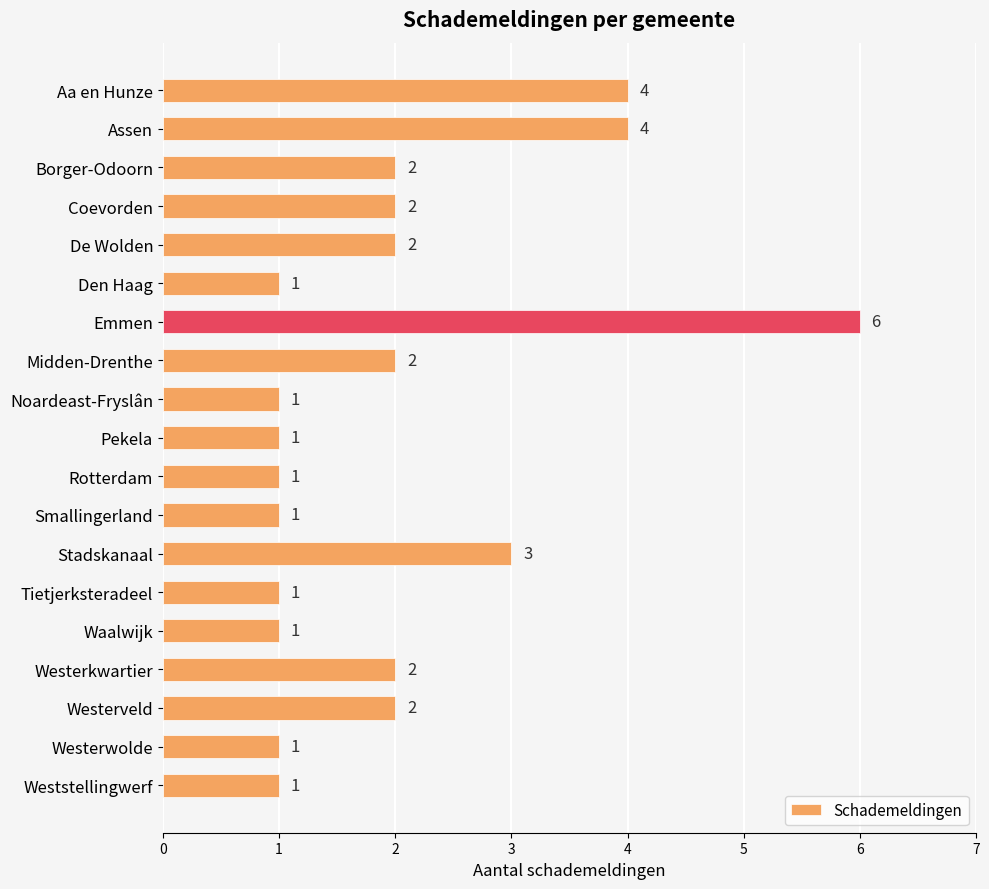

Approximately how many times larger is the value at Westerwolde compared to Tietjerksteradeel?

1.0